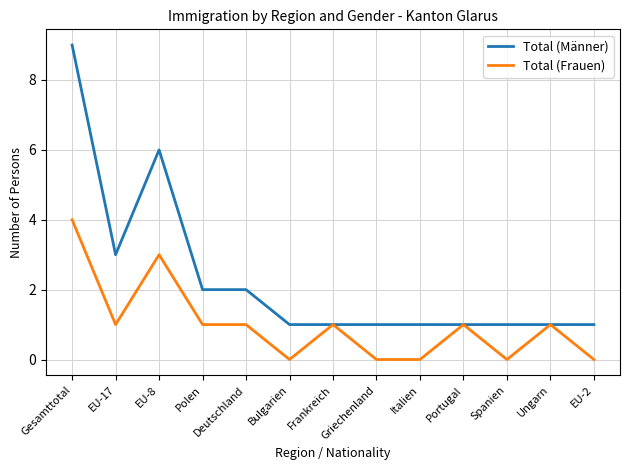

Which series has the largest range (max minus min)?

Total (Männer)